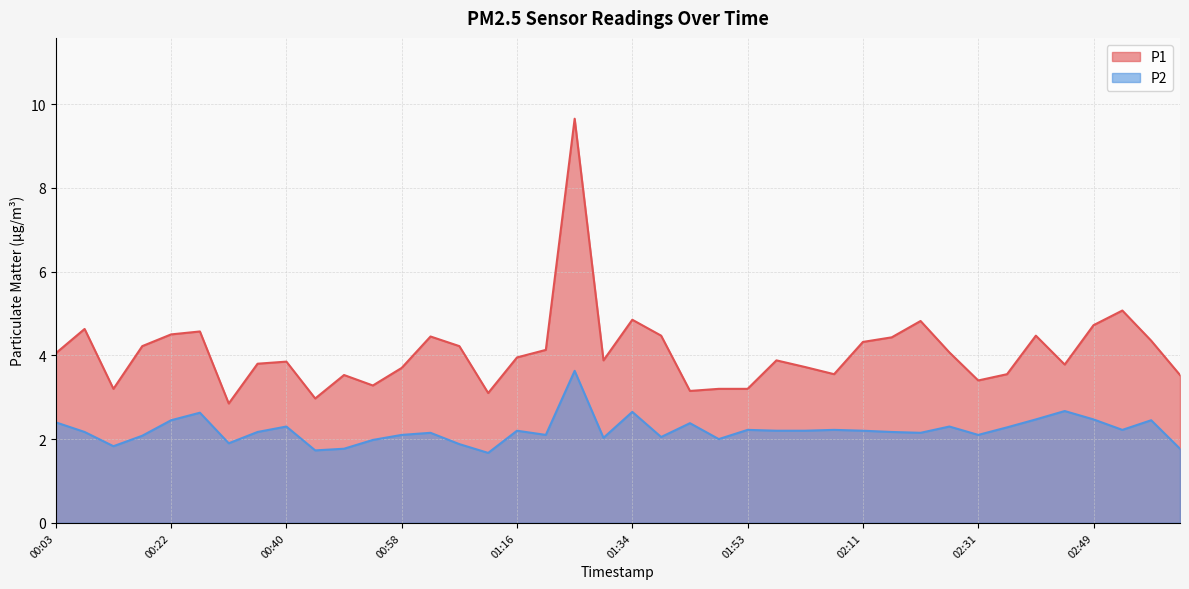

Reading right to left, extract all data points from this chart.

P1: 3.5	4.3	5.1	4.7	3.8	4.5	3.5	3.4	4.1	4.8	4.4	4.3	3.5	3.7	3.9	3.2	3.2	3.1	4.5	4.8	3.9	9.7	4.1	4.0	3.1	4.2	4.5	3.7	3.3	3.5	3.0	3.9	3.8	2.9	4.6	4.5	4.2	3.2	4.6	4.0
P2: 1.8	2.5	2.2	2.5	2.7	2.5	2.3	2.1	2.3	2.1	2.2	2.2	2.2	2.2	2.2	2.2	2.0	2.4	2.0	2.6	2.0	3.6	2.1	2.2	1.7	1.9	2.1	2.1	2.0	1.8	1.7	2.3	2.2	1.9	2.6	2.5	2.1	1.8	2.2	2.4